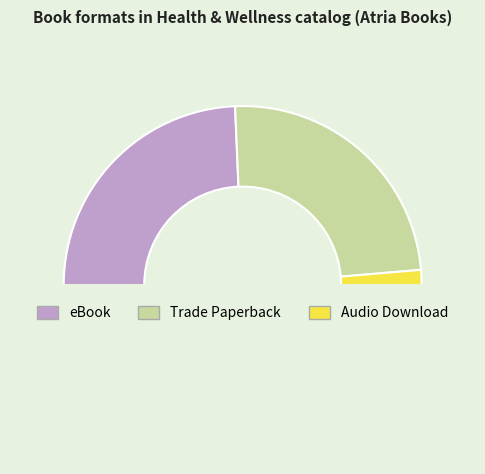

How many slices are in this pie chart?

4